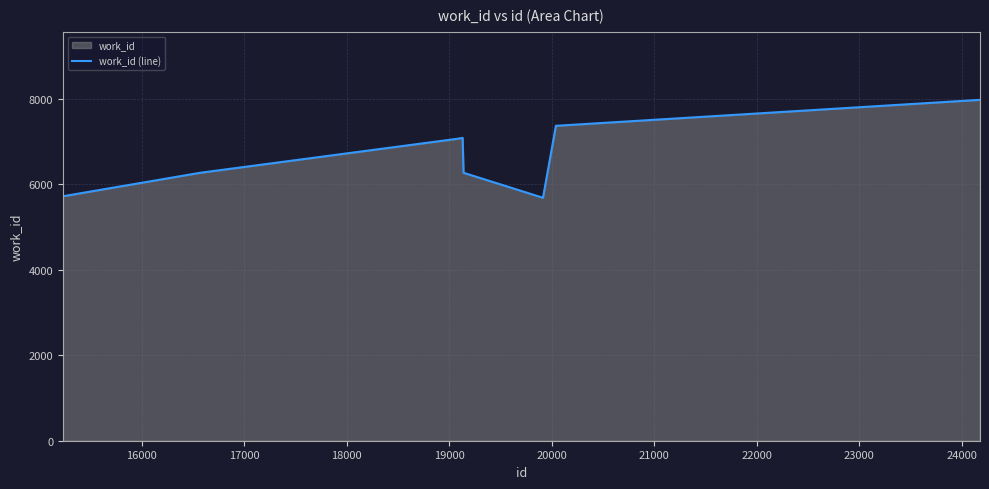

What is the average value?

6644